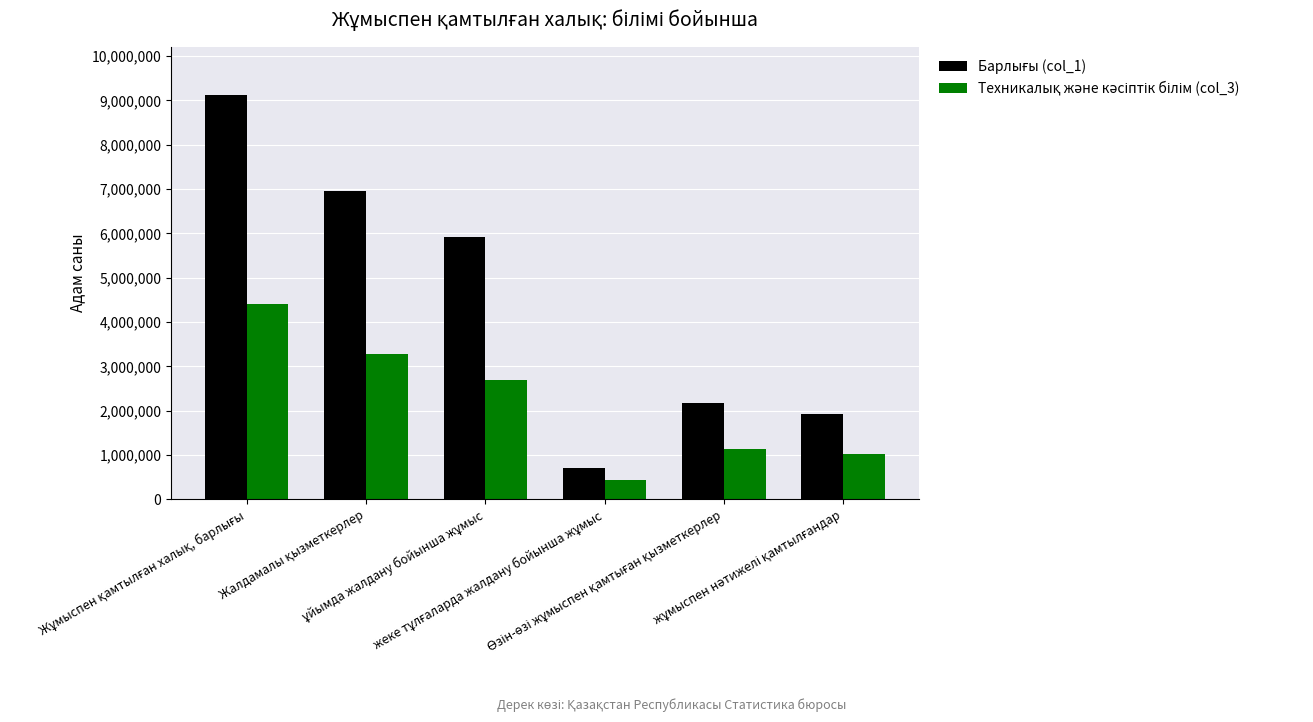

What is the smallest value displayed?

436404